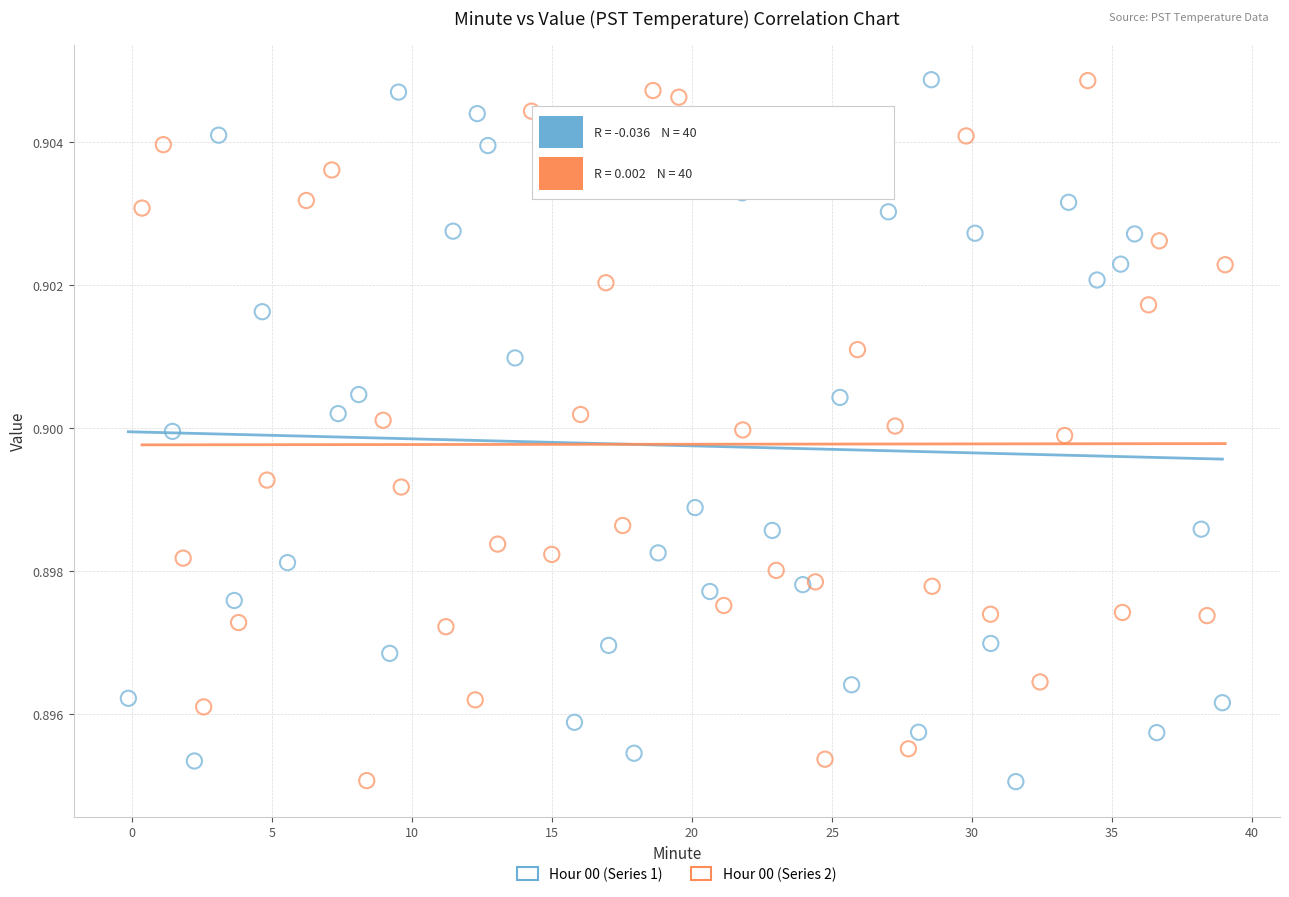

What are all the series names shown in the legend?

Hour 00 (Series 1), Hour 00 (Series 2)